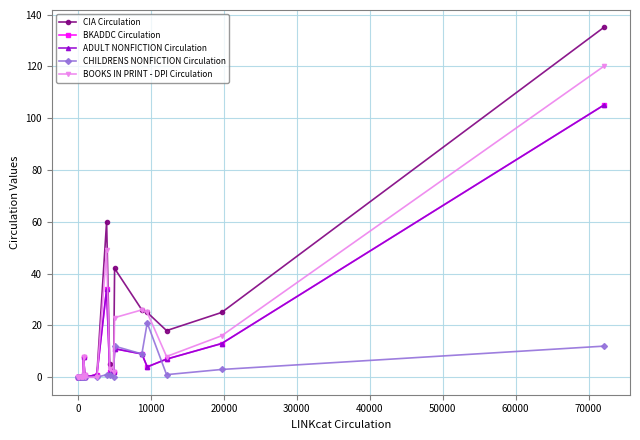

True or false: CHILDRENS NONFICTION Circulation and CIA Circulation cross at least once.

False